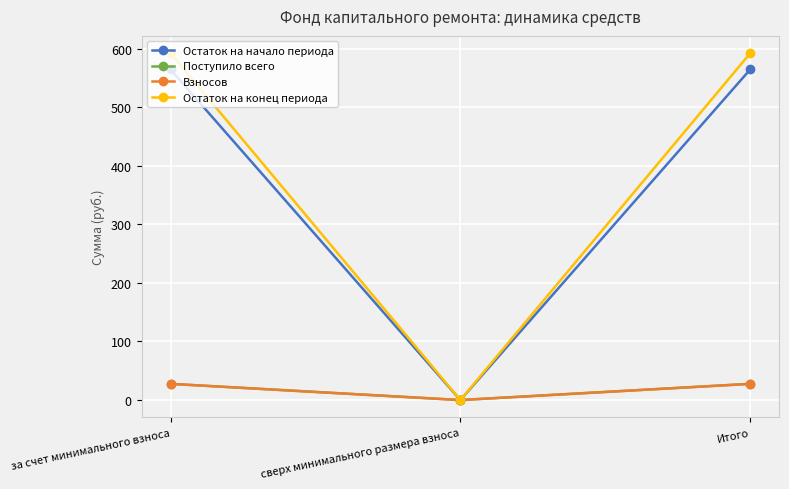

What is the value of the Поступило всего point at the 1st from the left?

27.7